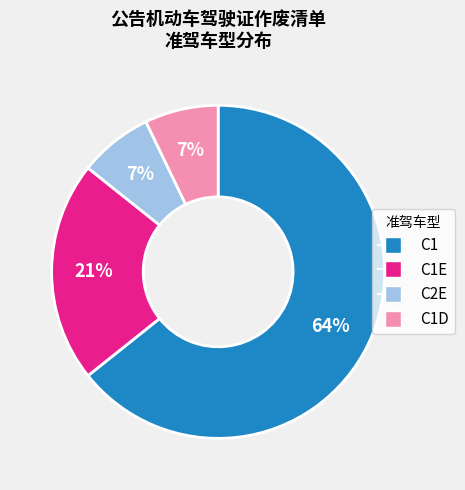

Is there a majority slice in this chart?

Yes